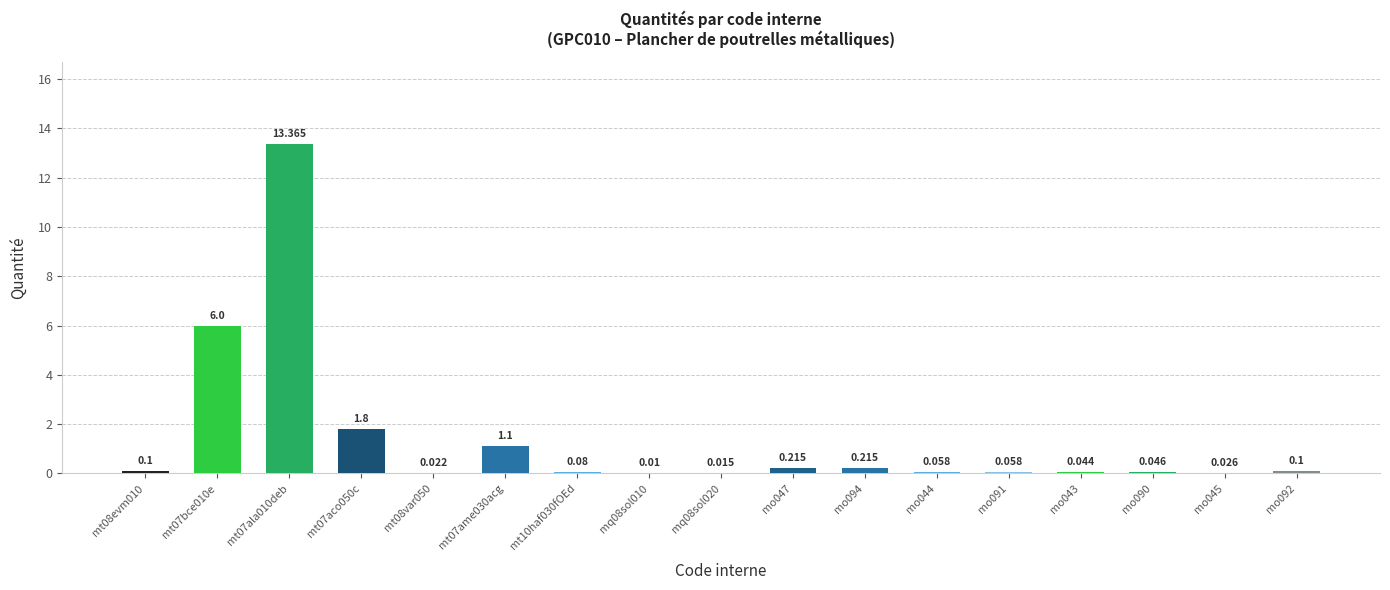

Which category has the highest value across all series?

mt07ala010deb